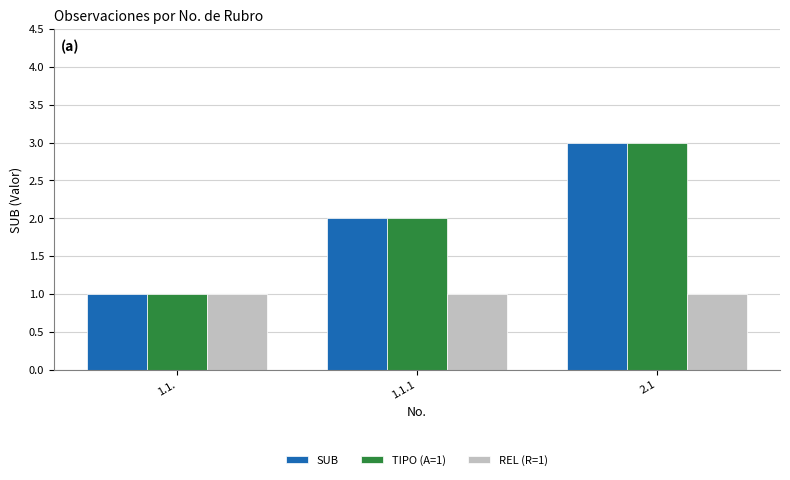

How many categories are shown in the chart?

3